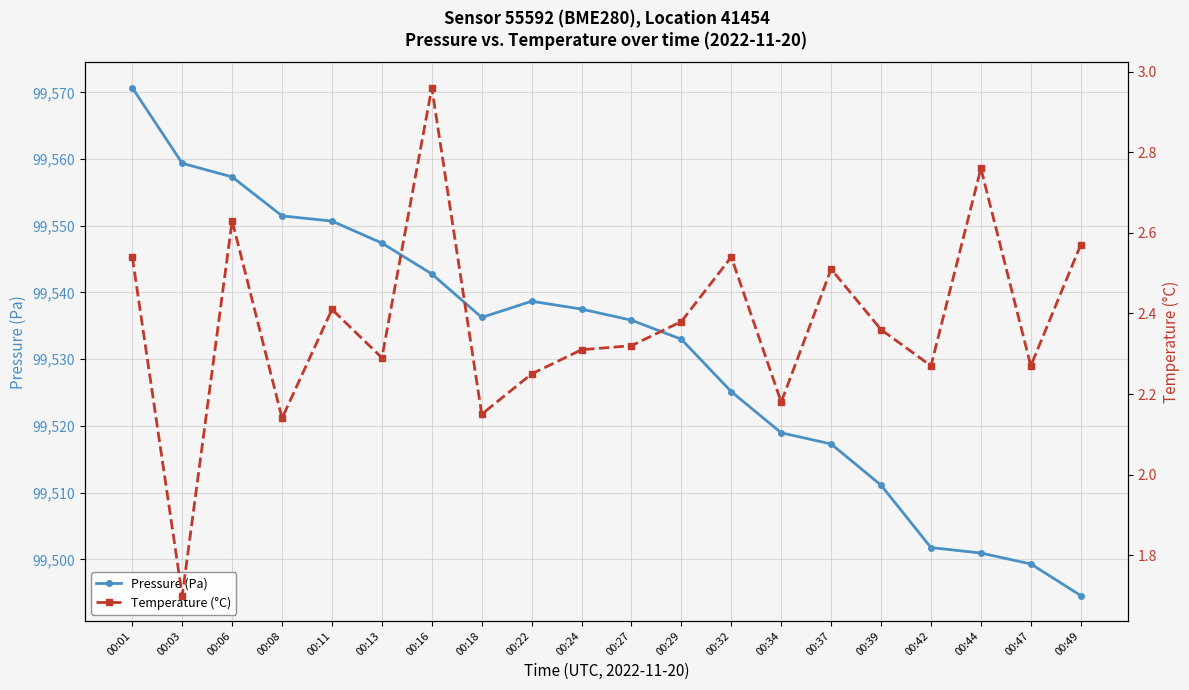

Rank the categories by Pressure (Pa) value from lowest to highest.

00:49, 00:47, 00:44, 00:42, 00:39, 00:37, 00:34, 00:32, 00:29, 00:27, 00:18, 00:24, 00:22, 00:16, 00:13, 00:11, 00:08, 00:06, 00:03, 00:01